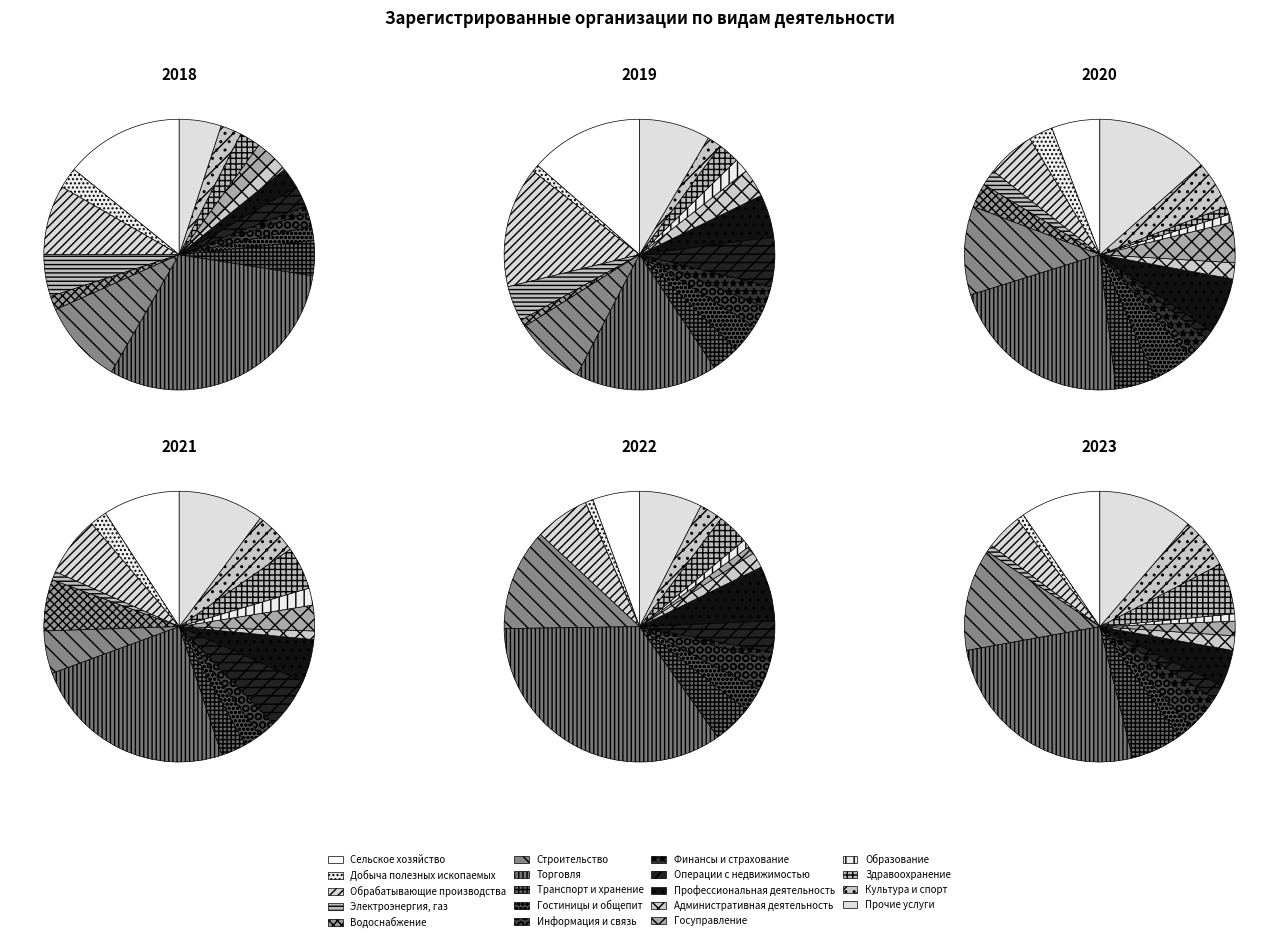

To the nearest percent, what is the difference between the largest and smallest slice percentages?

31%